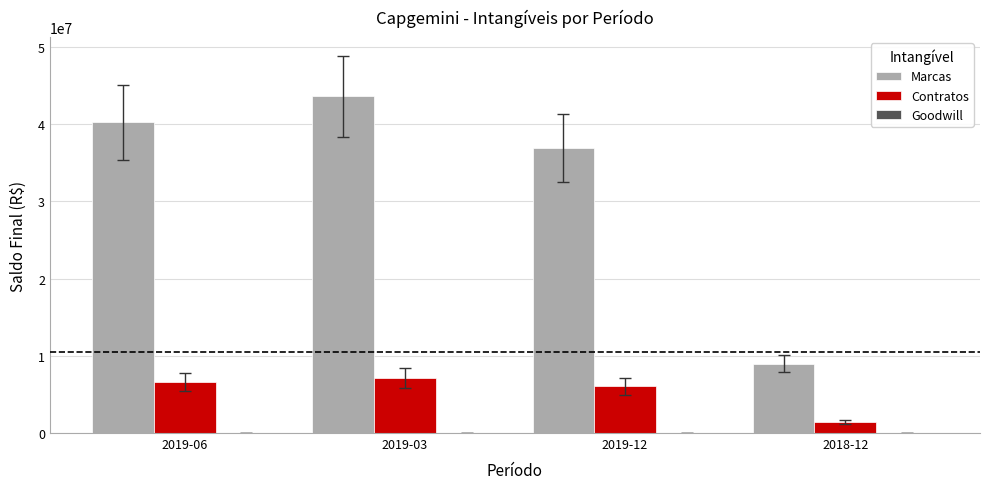

Between 2019-06 and 2019-12, which series saw the biggest shift?

Marcas